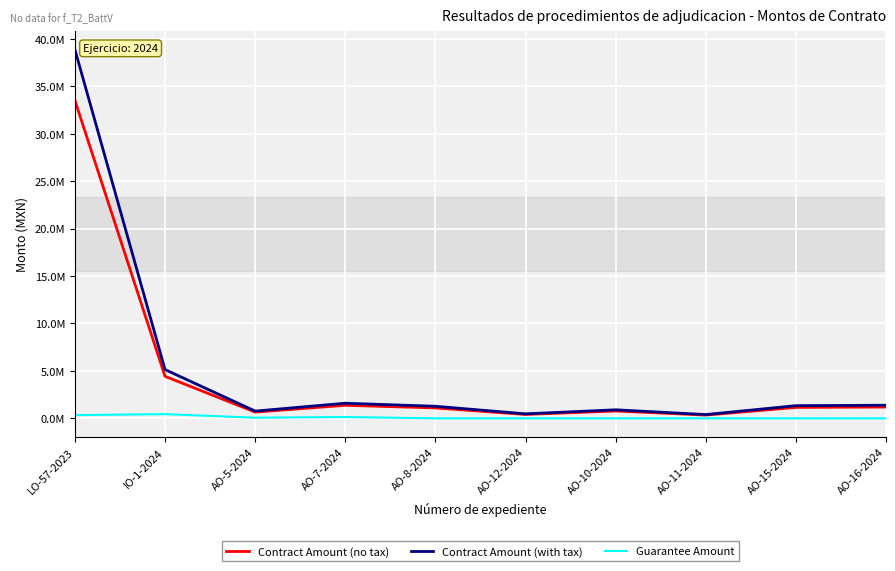

What are all the series names shown in the legend?

Contract Amount (no tax), Contract Amount (with tax), Guarantee Amount